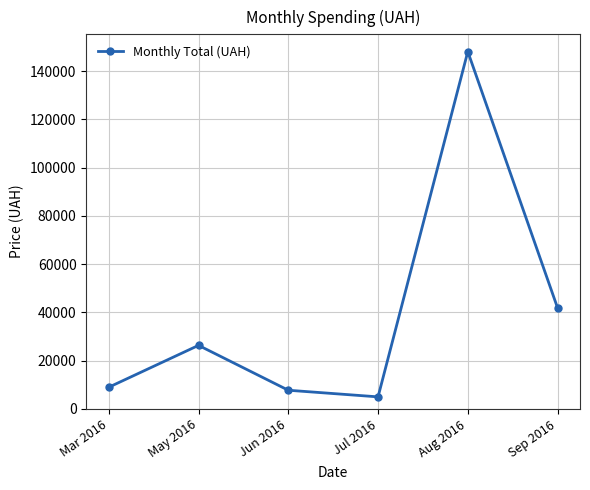

Is it true that the value at Mar 2016 is 8977.0?

True